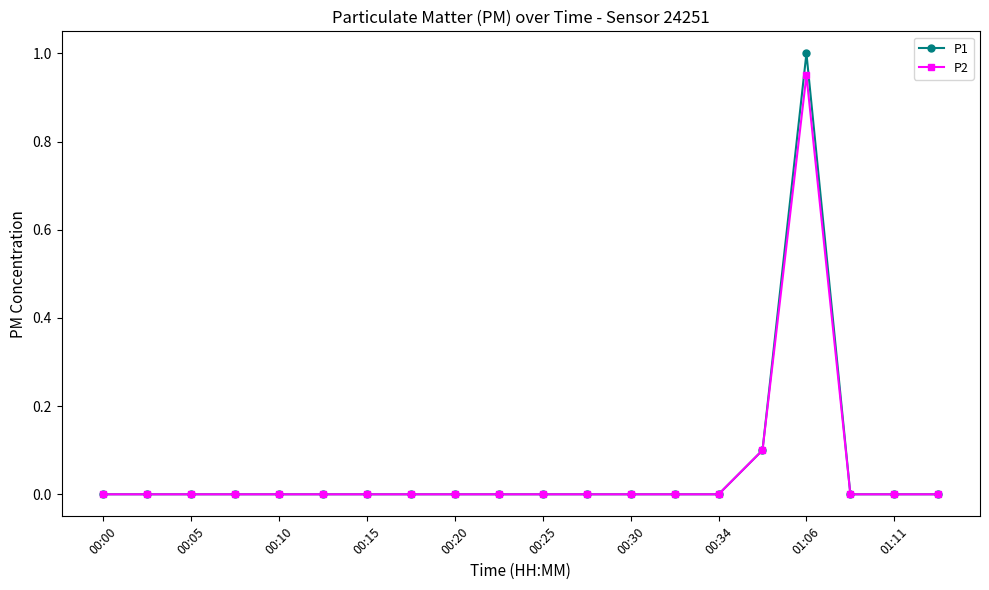

Which series has the widest spread of values?

P1